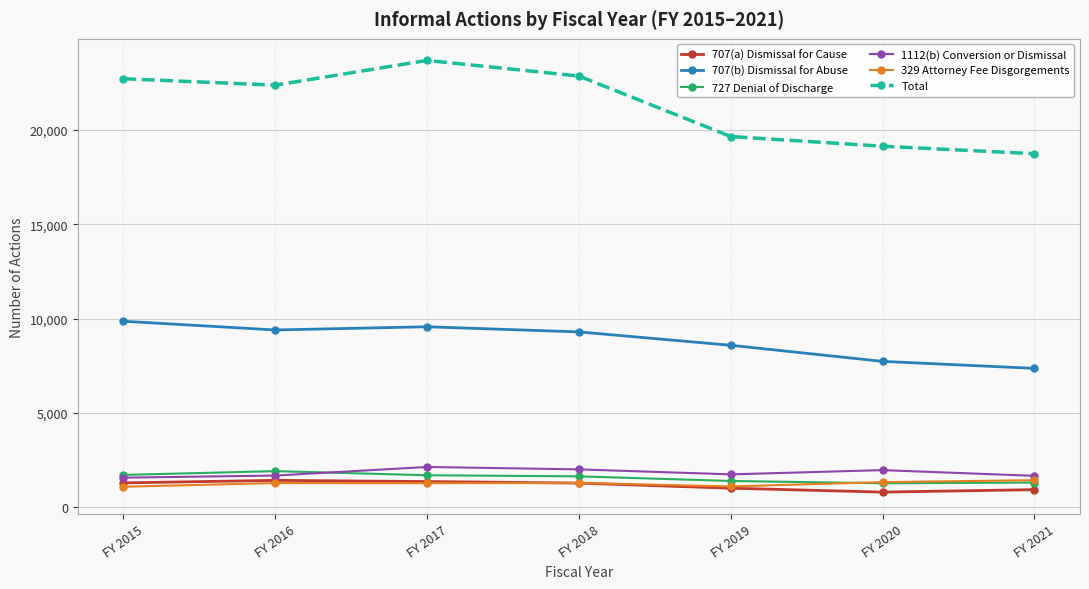

At which category does 707(b) Dismissal for Abuse reach its first local peak?

FY 2017